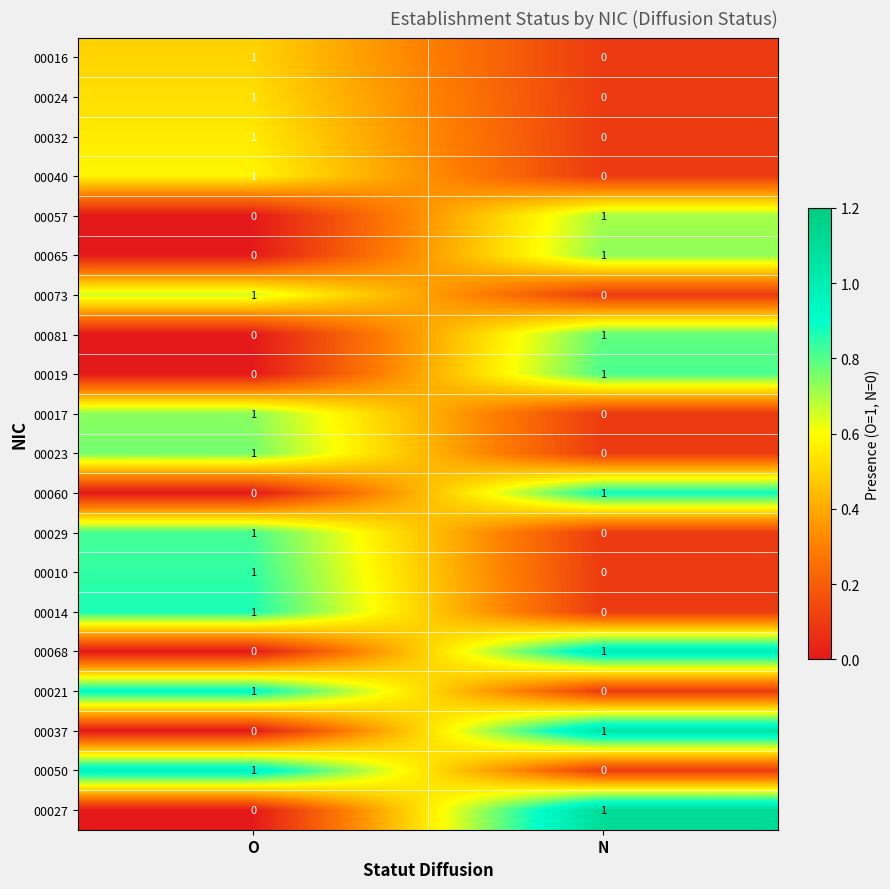

How many distinct data groups are displayed?

20